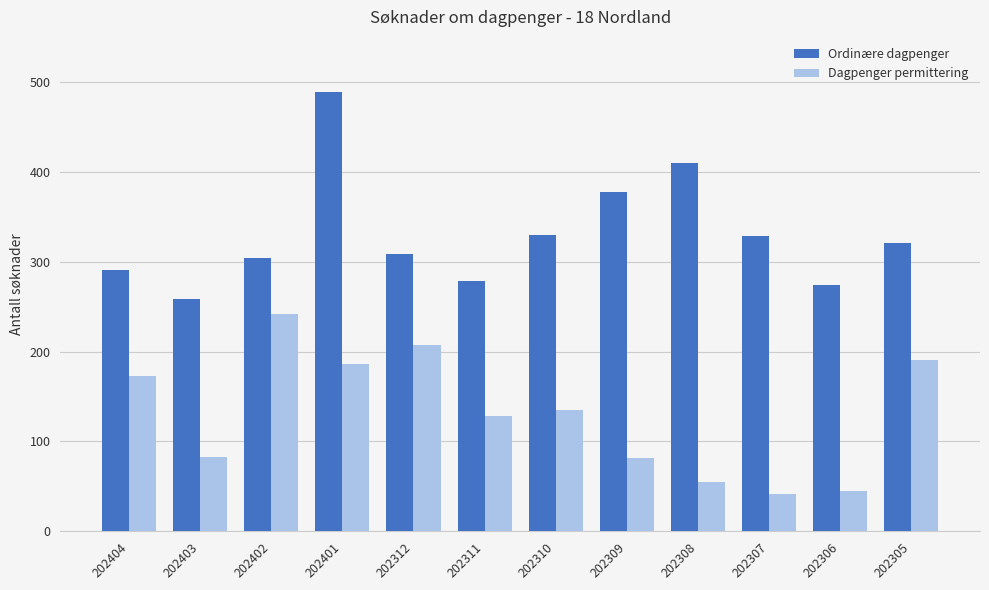

At how many categories does at least one series exceed 138?

12